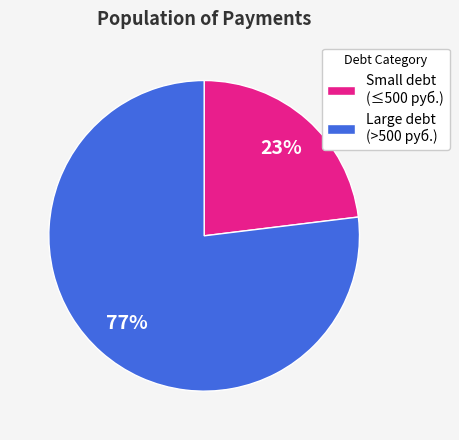

Which category has the biggest portion of the pie?

Large debt (>500 руб.)